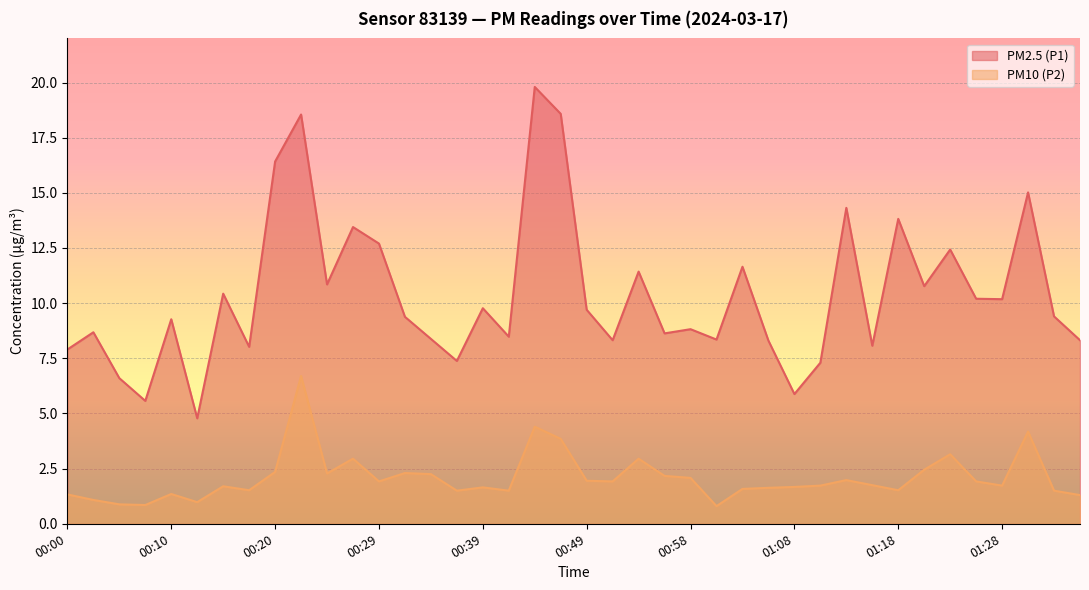

What position from the right is 01:16?

9